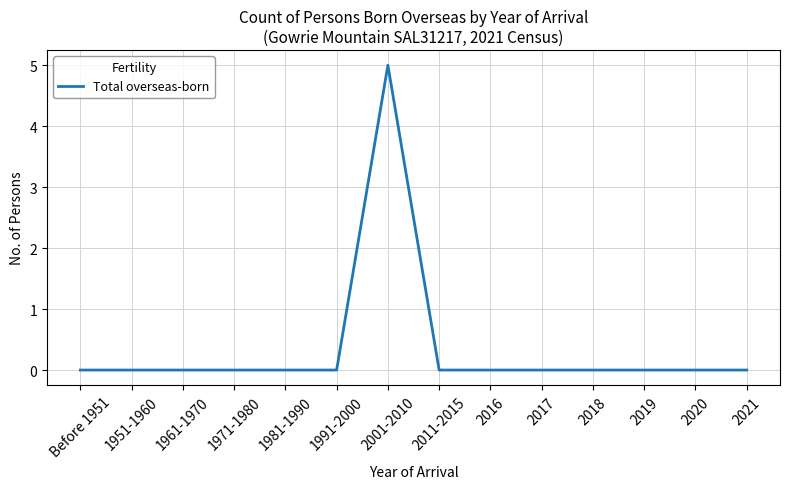

The chart shows a value of 3 at 2021. True or false?

False